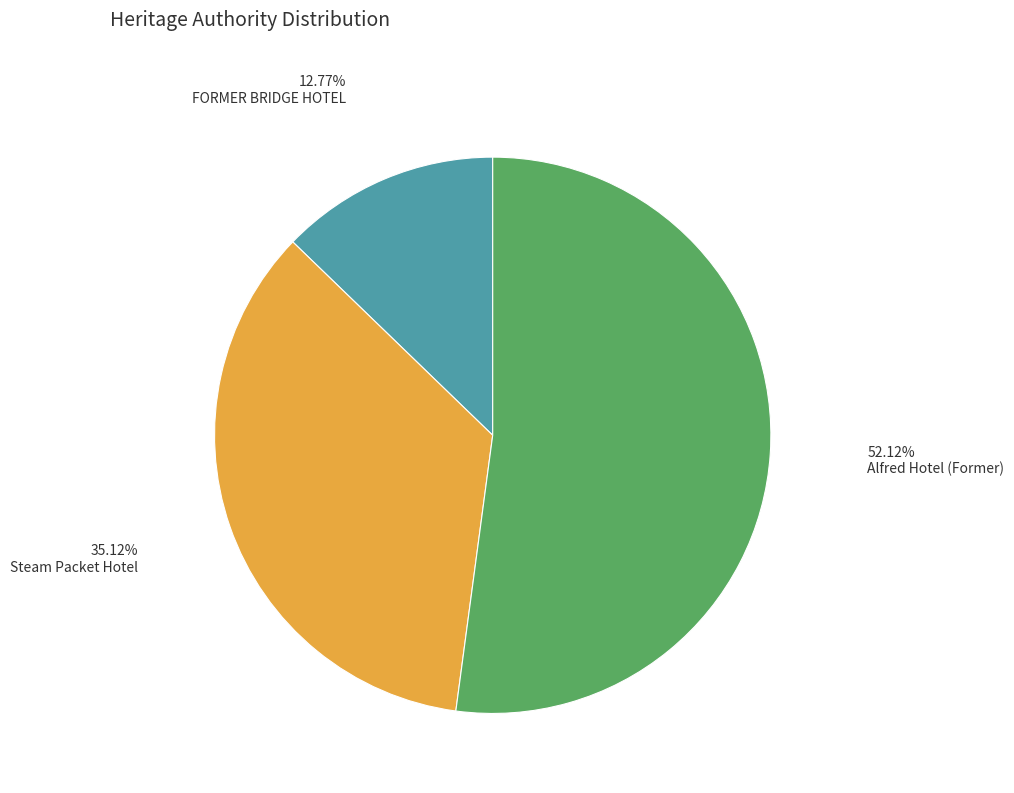

Is there any slice that represents more than half of the pie?

Yes